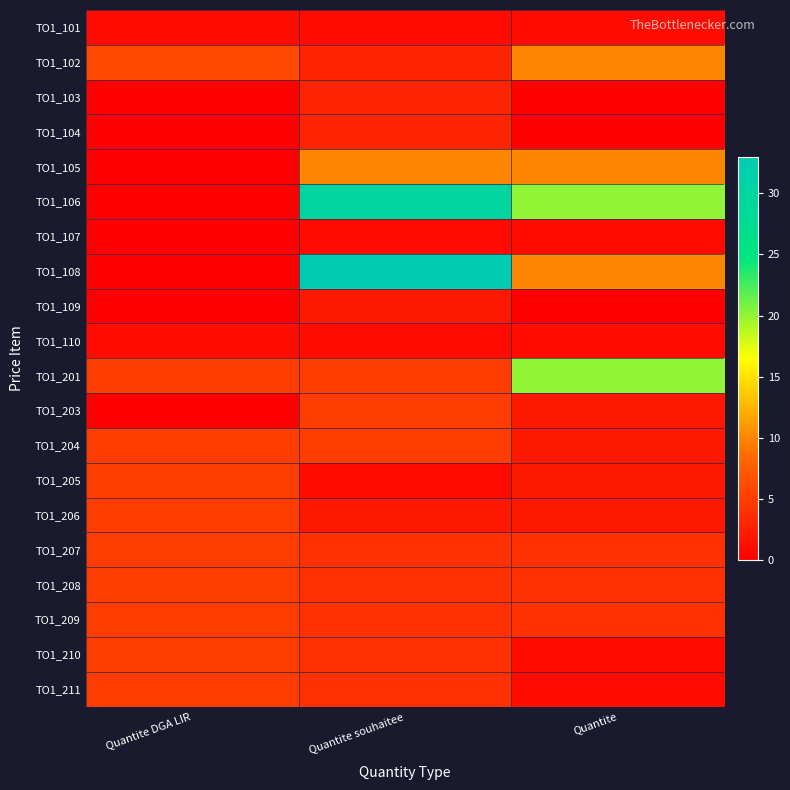

At how many categories does at least one series exceed 19?

2